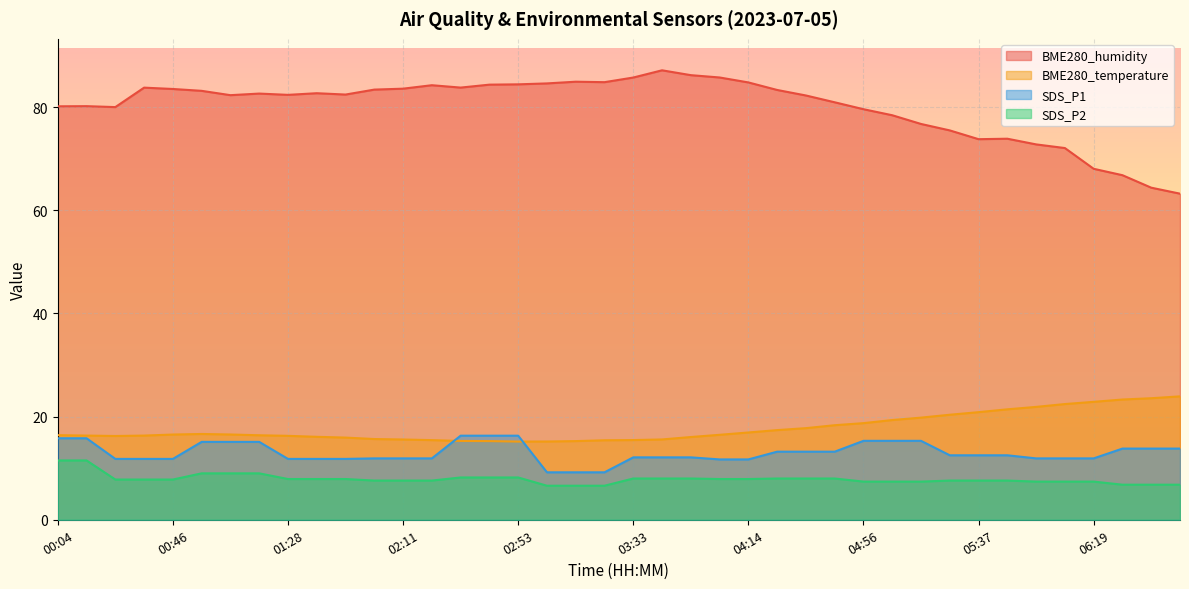

What is the minimum value for SDS_P1?

9.2